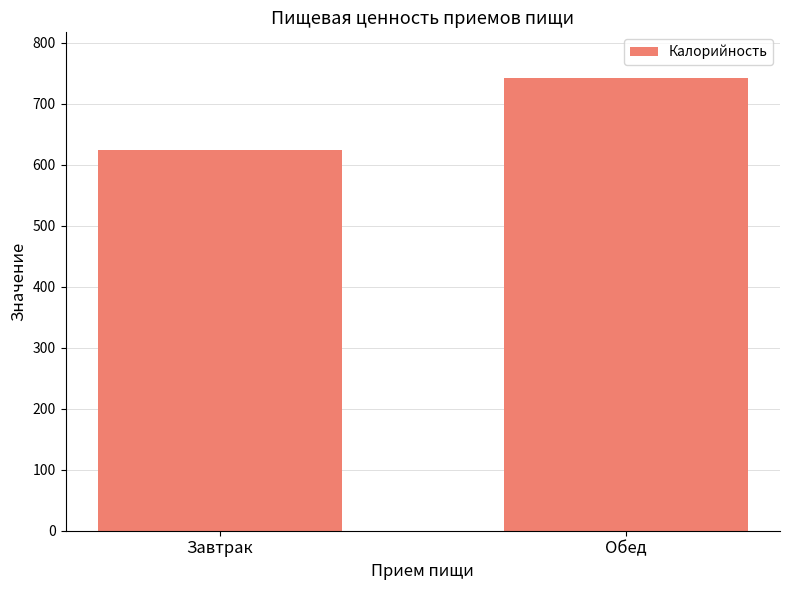

What is the greatest value displayed?

742.9